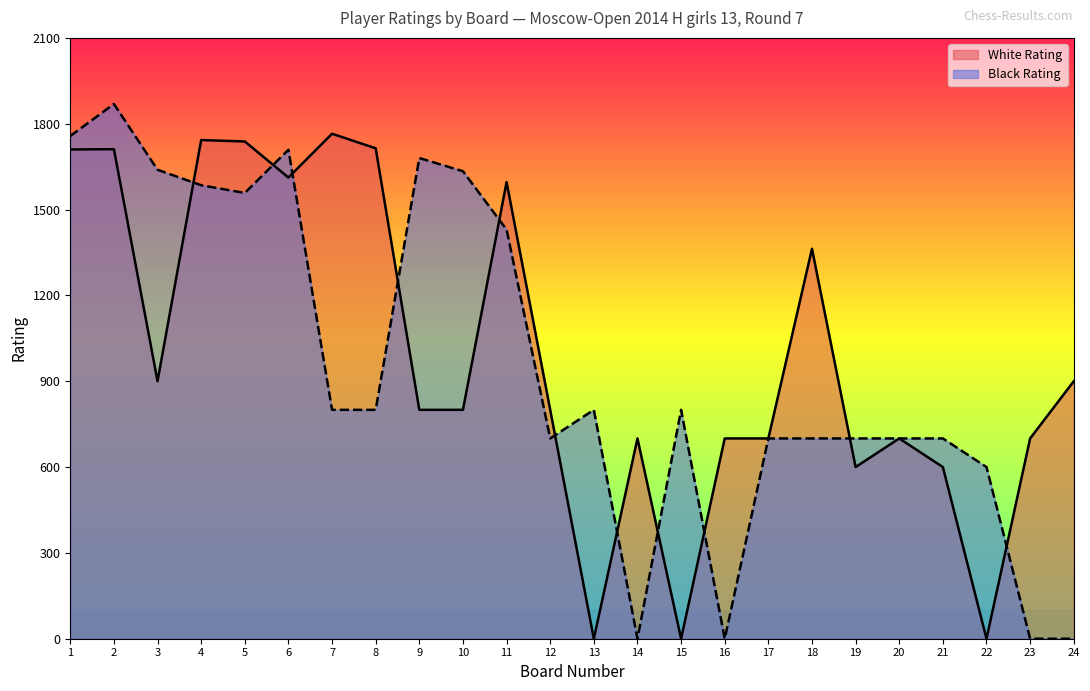

True or false: White Rating and Black Rating intersect in this chart.

True